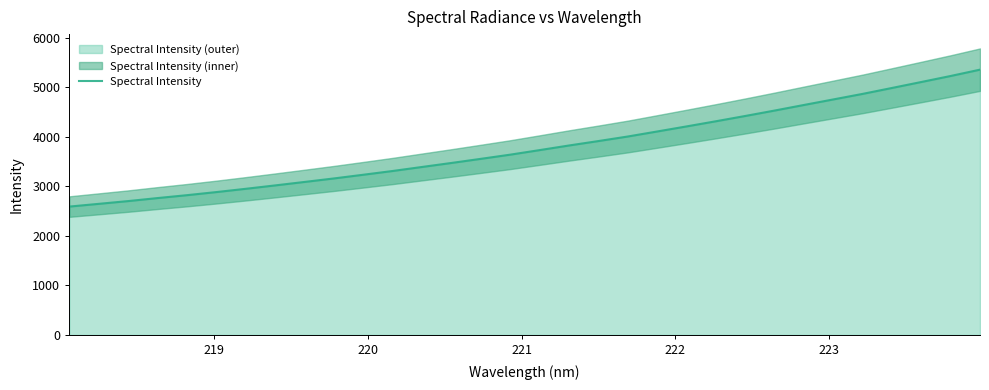

What is the maximum value for Spectral Intensity?

5358.6